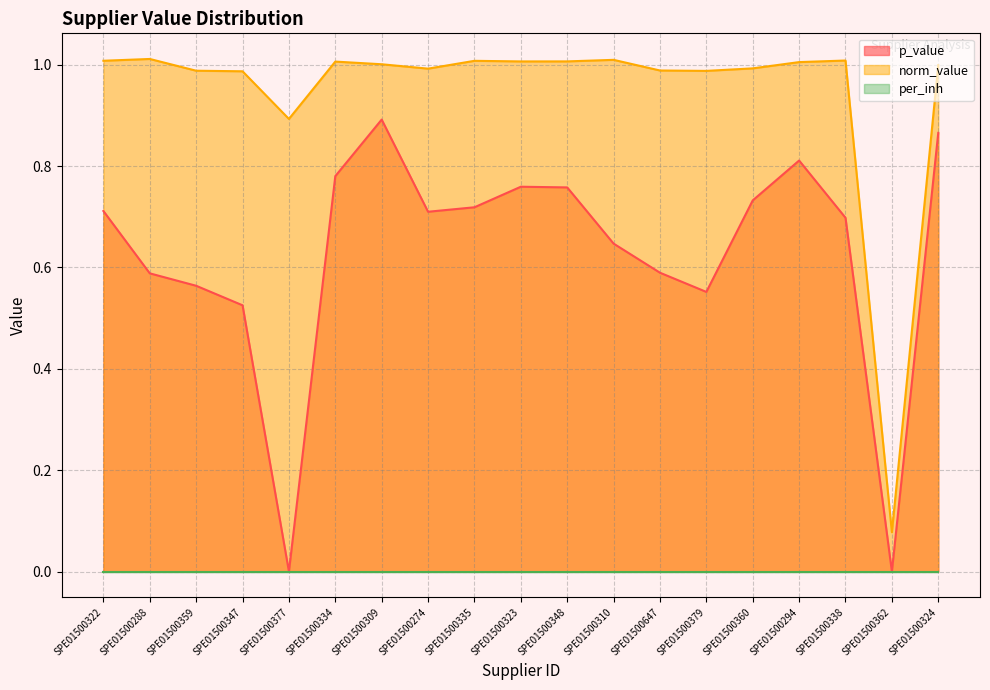

At which label does norm_value reach its minimum?

SPE01500362